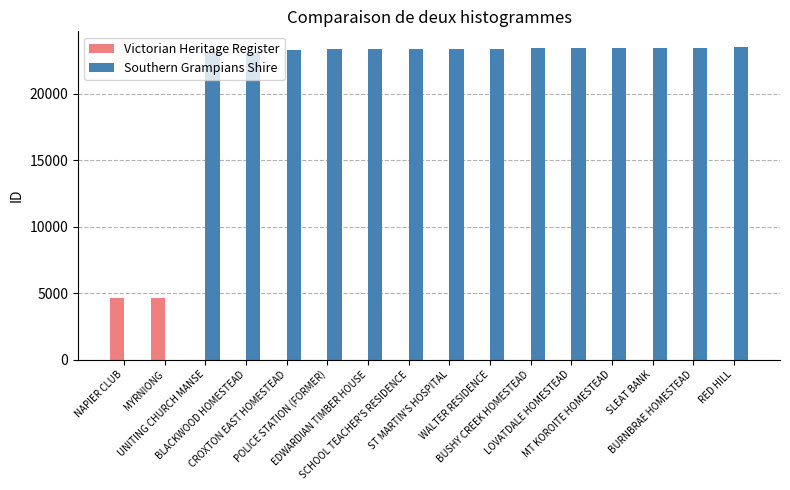

What is the maximum value for Victorian Heritage Register?

4661